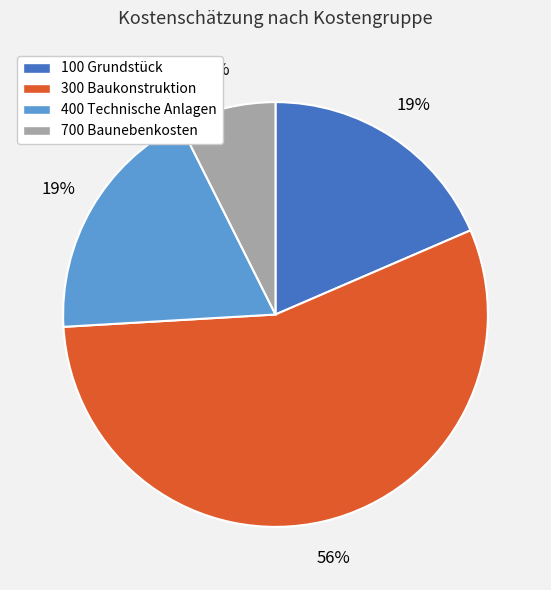

How many slices are in this pie chart?

4